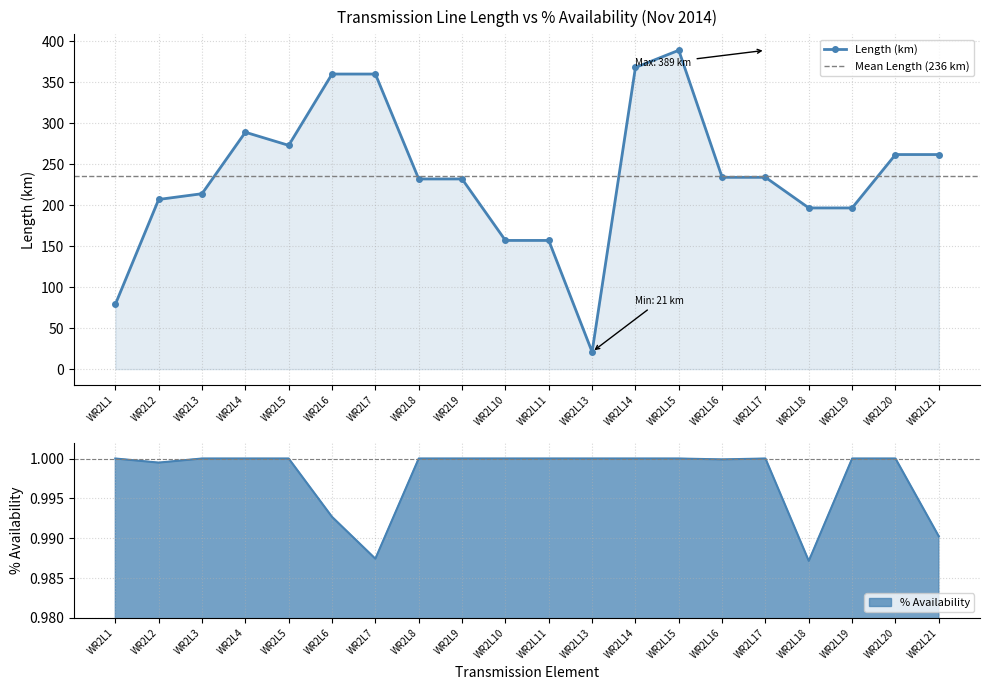

At which category does Length (km) reach its first local valley?

WR2L5